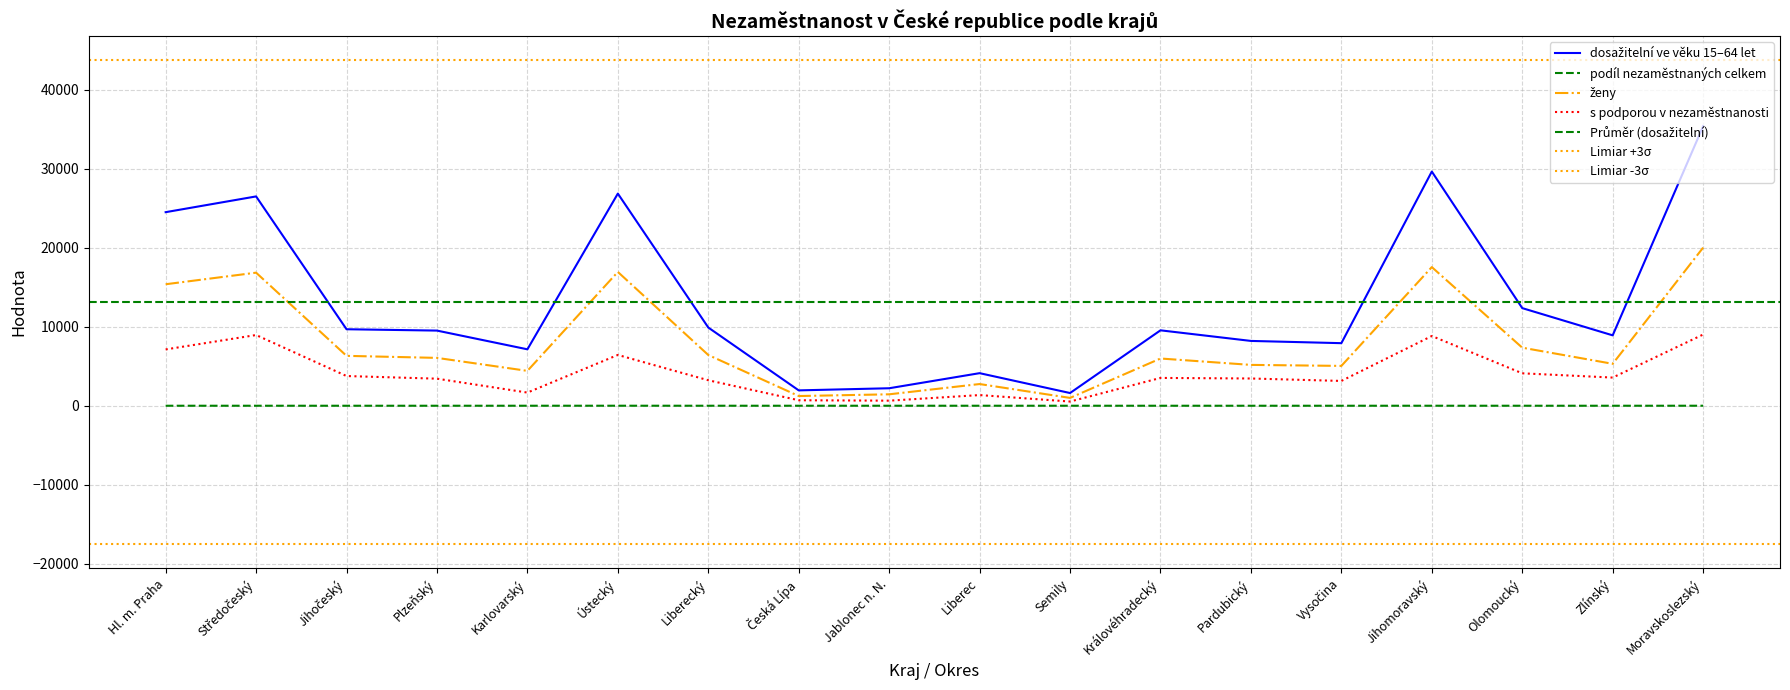

True or false: ženy and s podporou v nezaměstnanosti cross at least once.

False